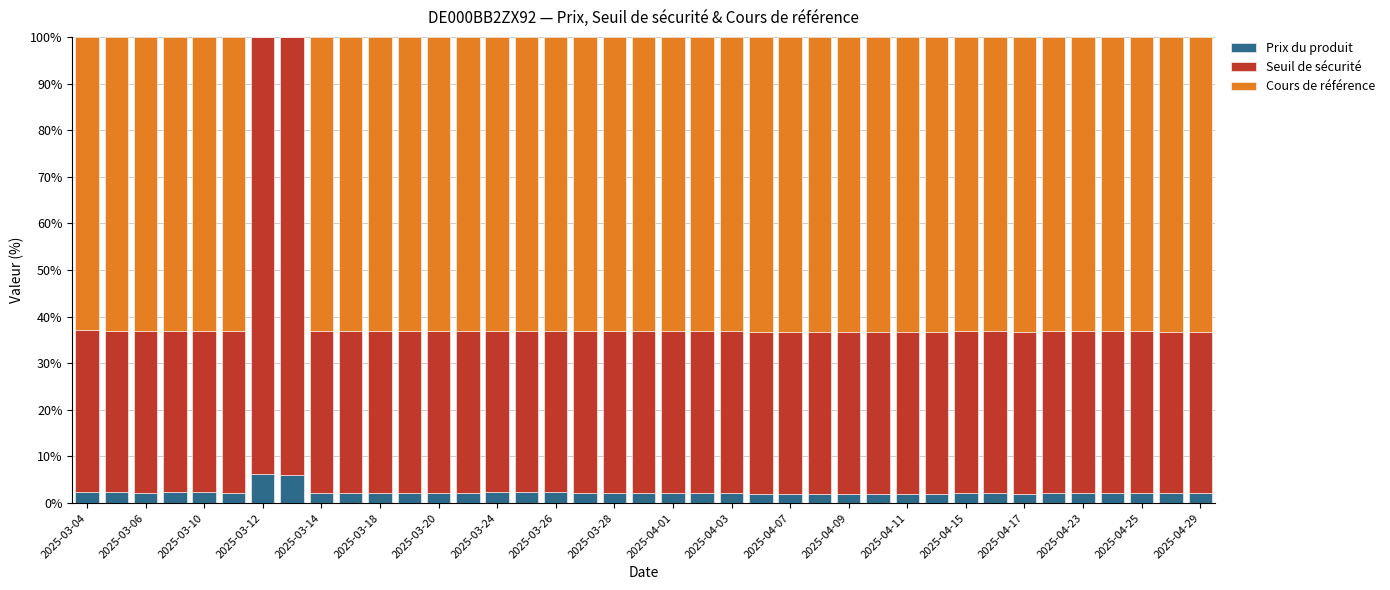

How many distinct data groups are displayed?

3